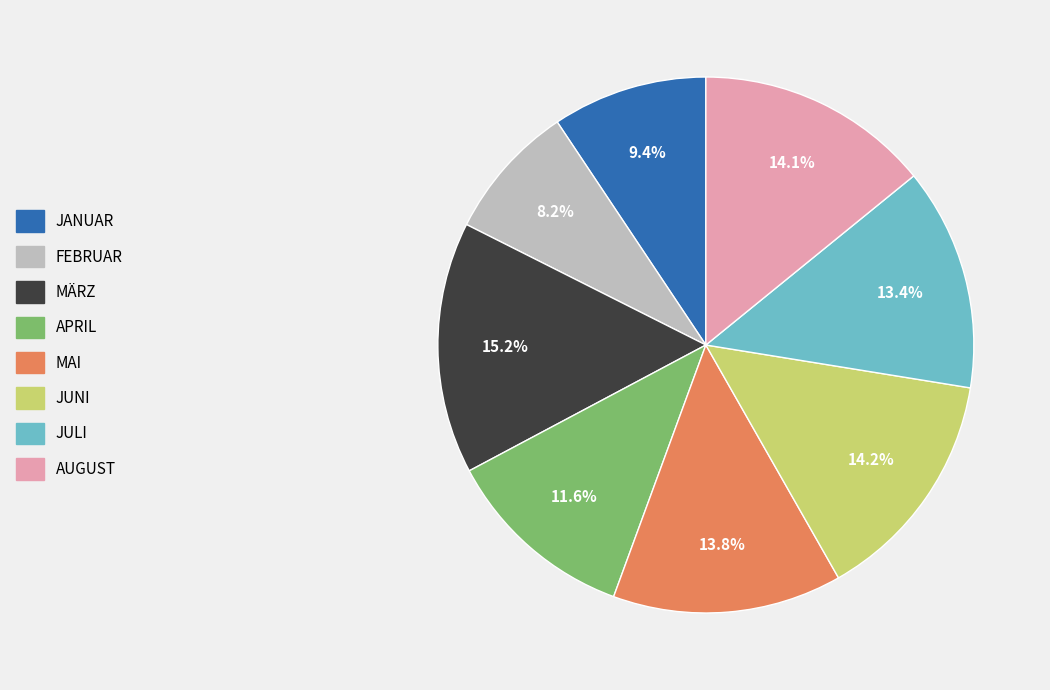

Does any single category account for the majority?

No